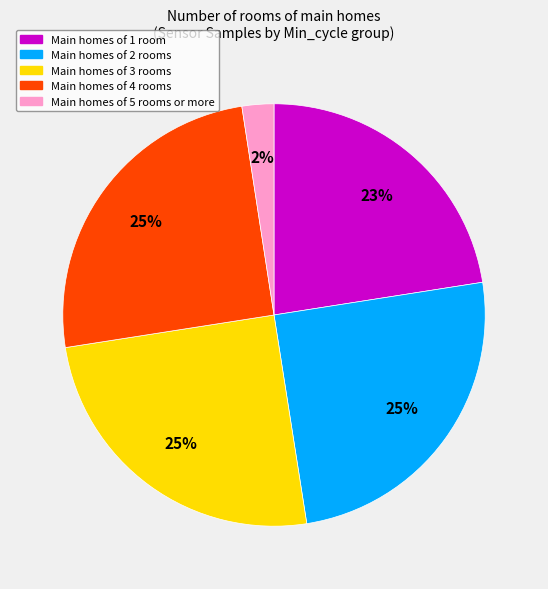

Approximately how many times larger is the value at Main homes of 1 room compared to Main homes of 4 rooms?

0.9